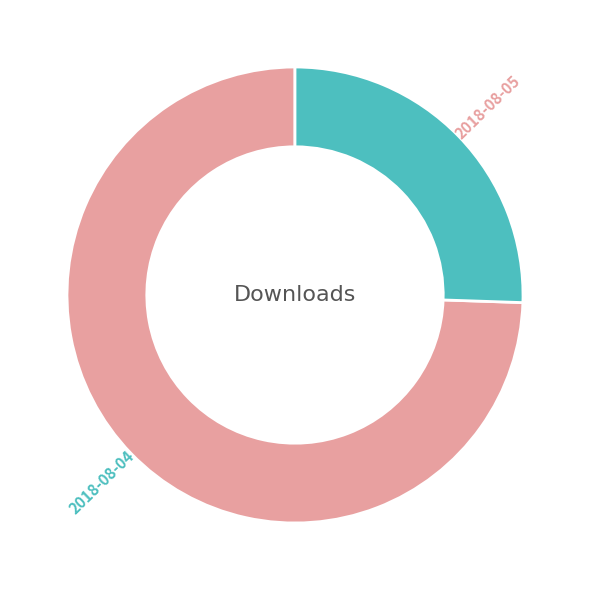

Which slice is the largest?

2018-08-04